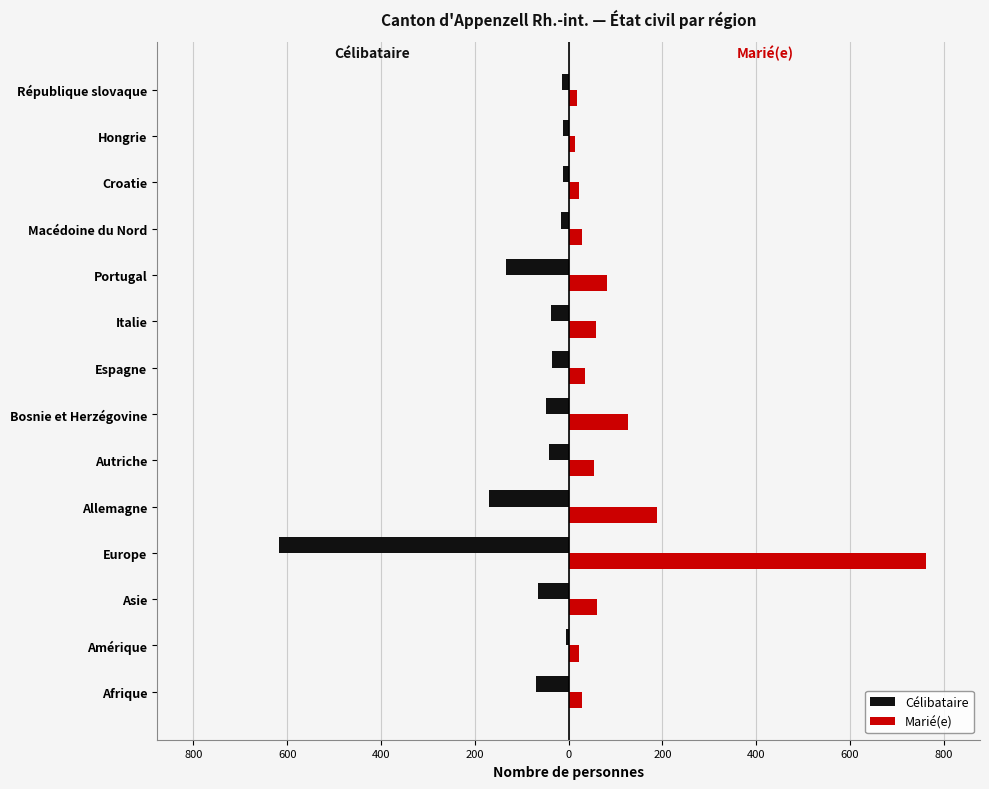

Which series has the largest total across all categories?

Marié(e)